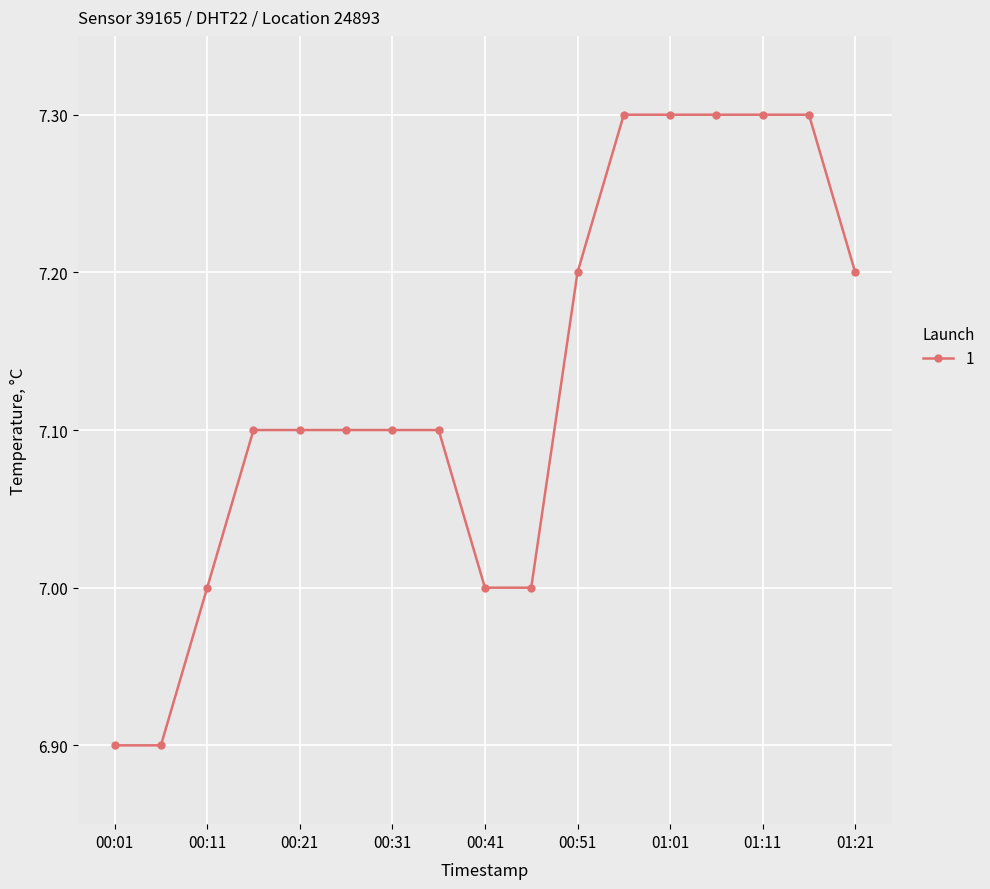

Reading left to right, what are all the values shown in this chart?

6.9	6.9	7.0	7.1	7.1	7.1	7.1	7.1	7.0	7.0	7.2	7.3	7.3	7.3	7.3	7.3	7.2